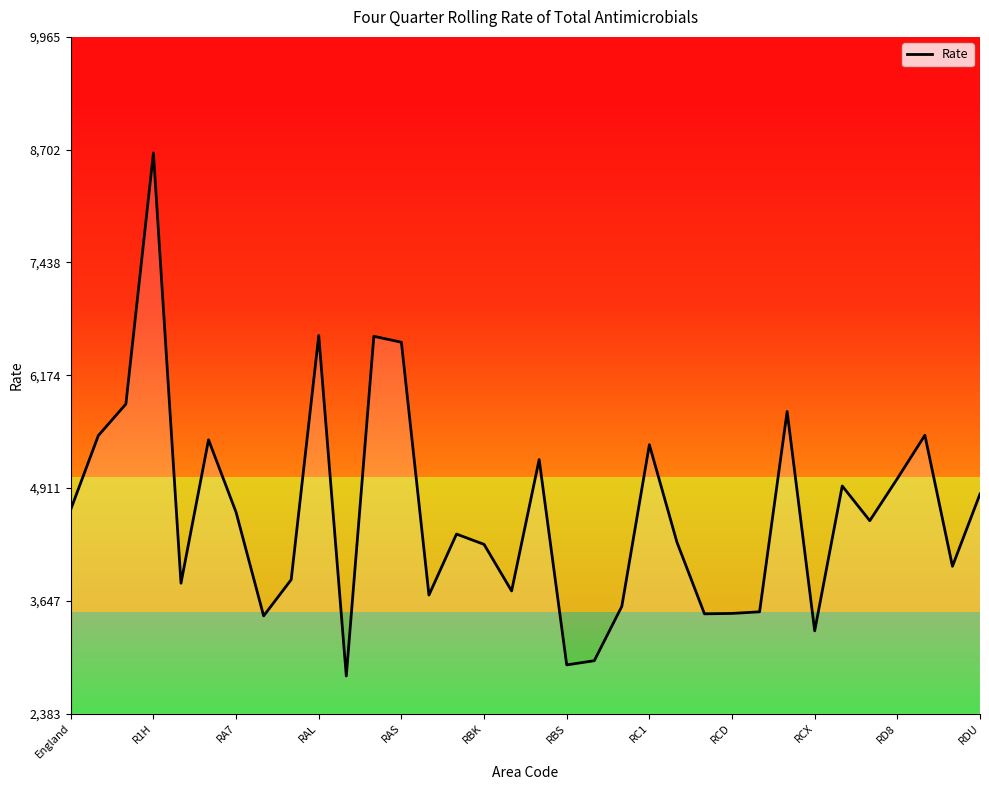

How many categories are shown in the chart?

34